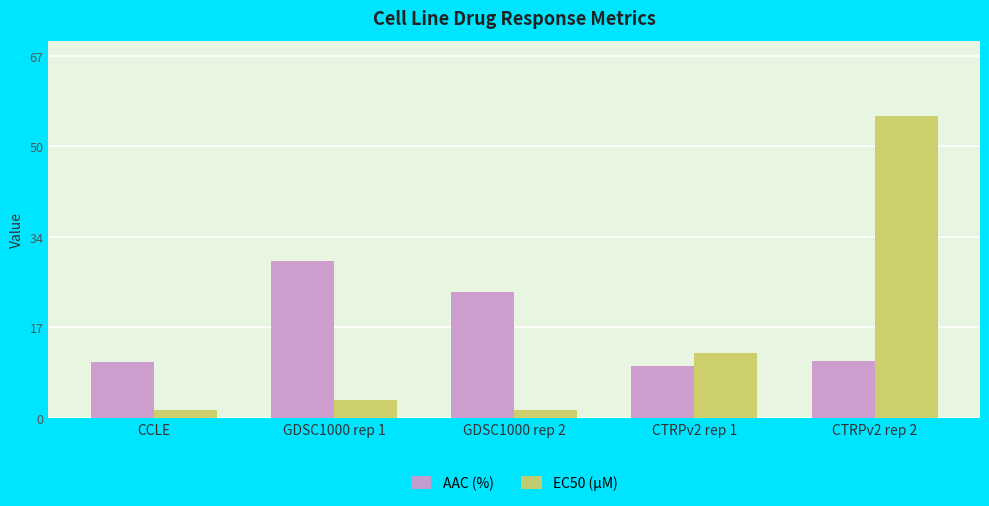

Which series has the widest spread of values?

EC50 (µM)